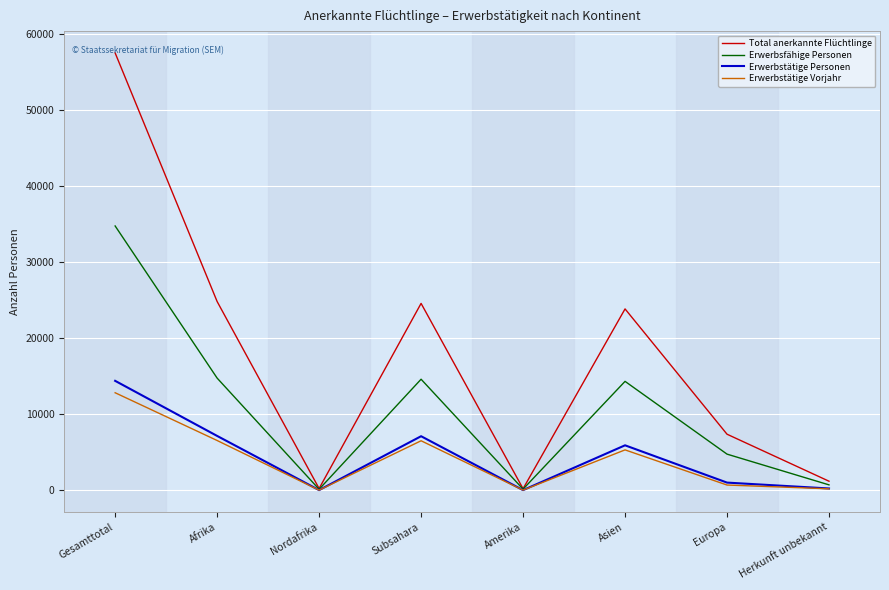

The Erwerbstätige Personen series shows 5931 at Asien. True or false?

True